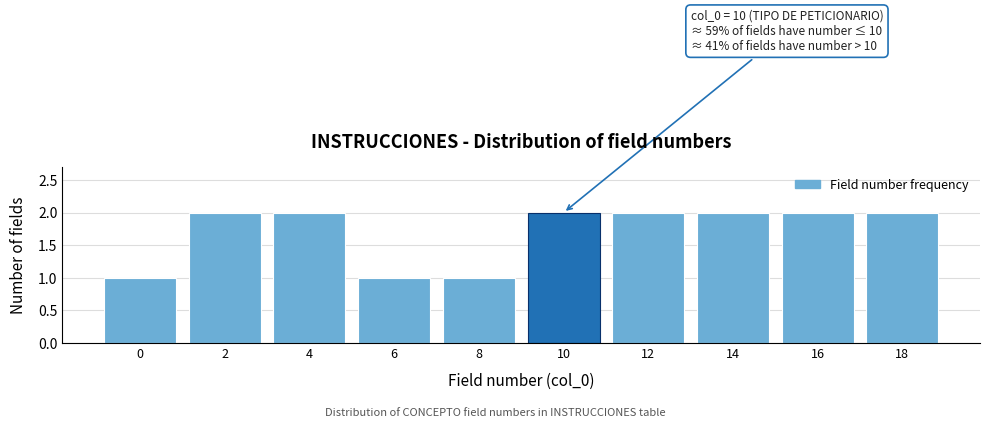

Reading left to right, list all the values displayed in this chart.

1	2	2	1	1	2	2	2	2	2